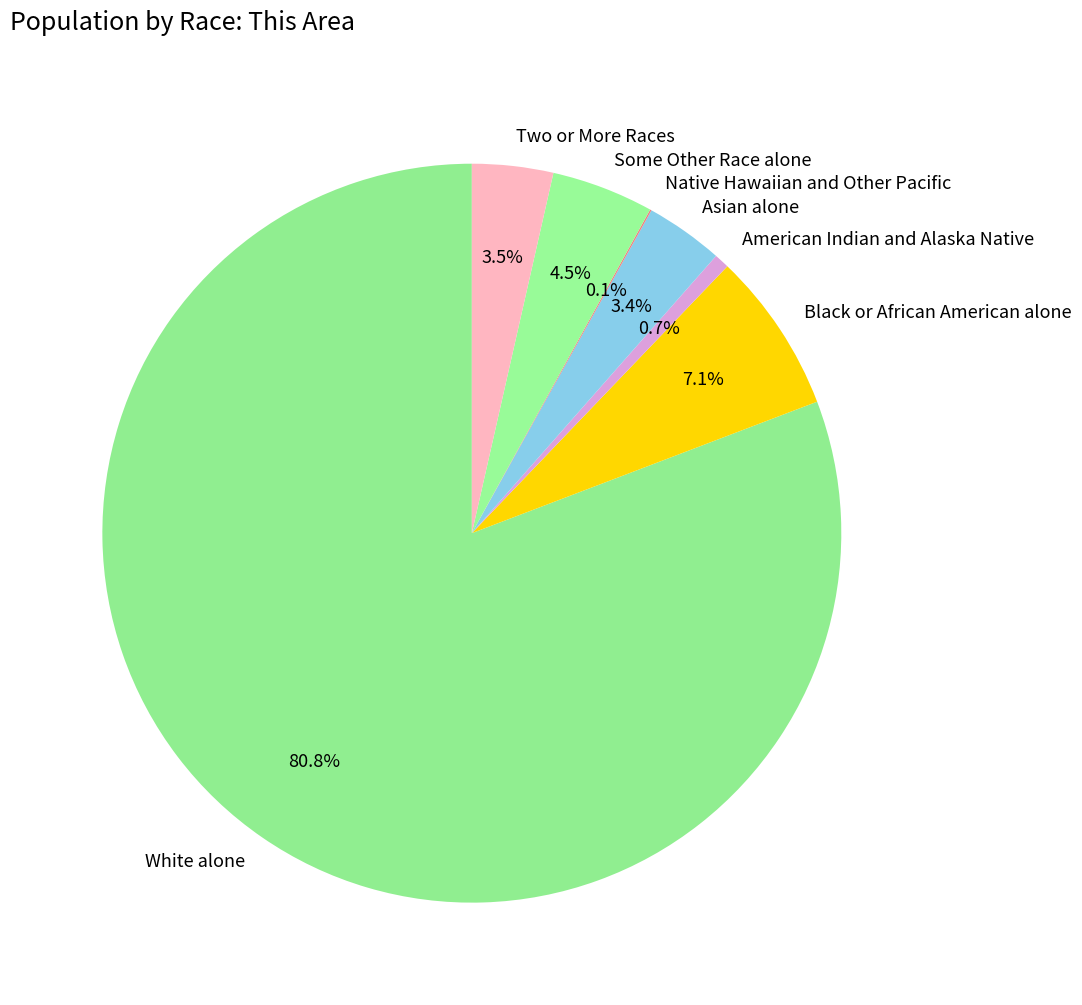

Do Asian alone and American Indian and Alaska Native together represent more than half of the pie?

No